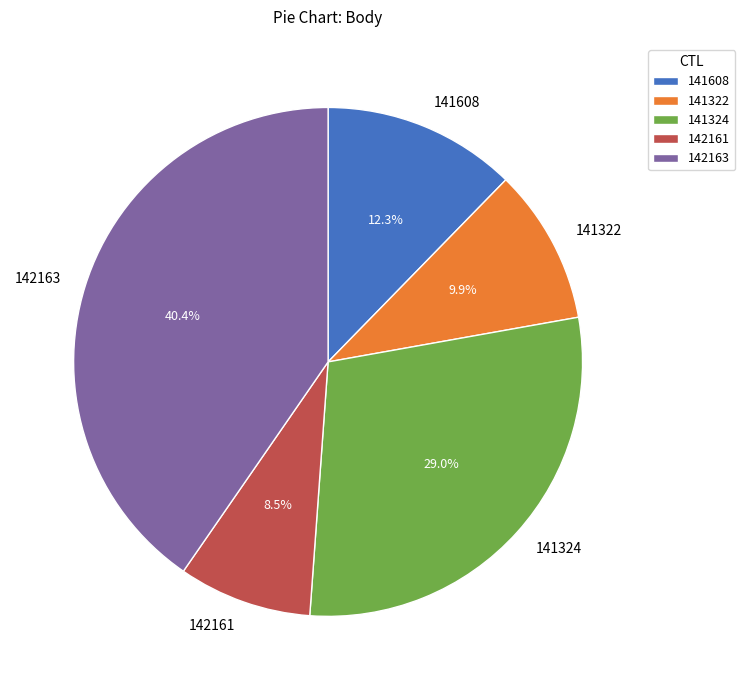

Combined, what portion of the pie is 142161 and 141322?

18.4%